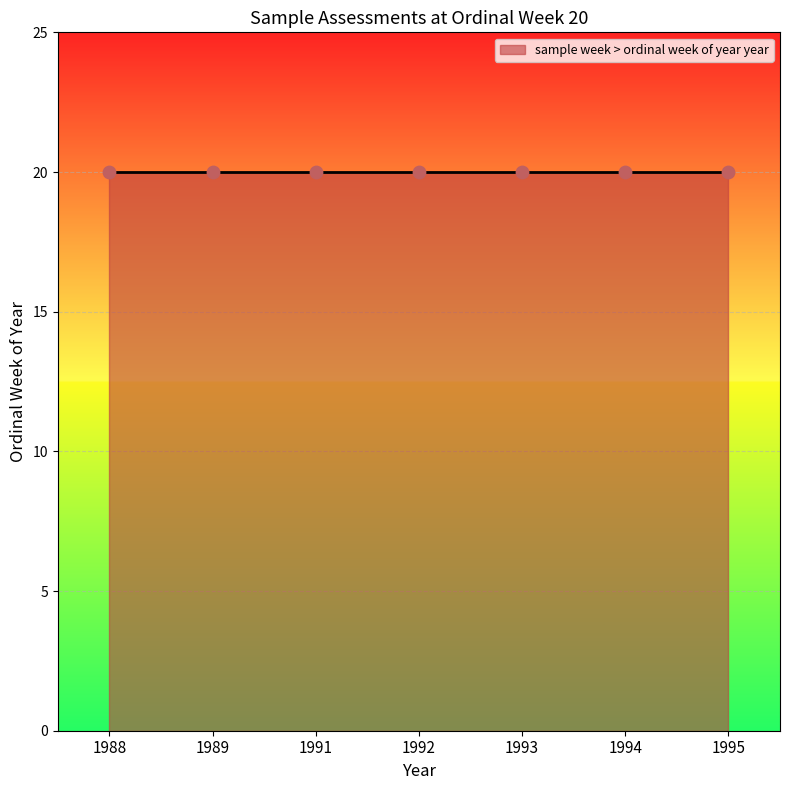

What is the ratio of the value at 1993 to the value at 1994?

1.0